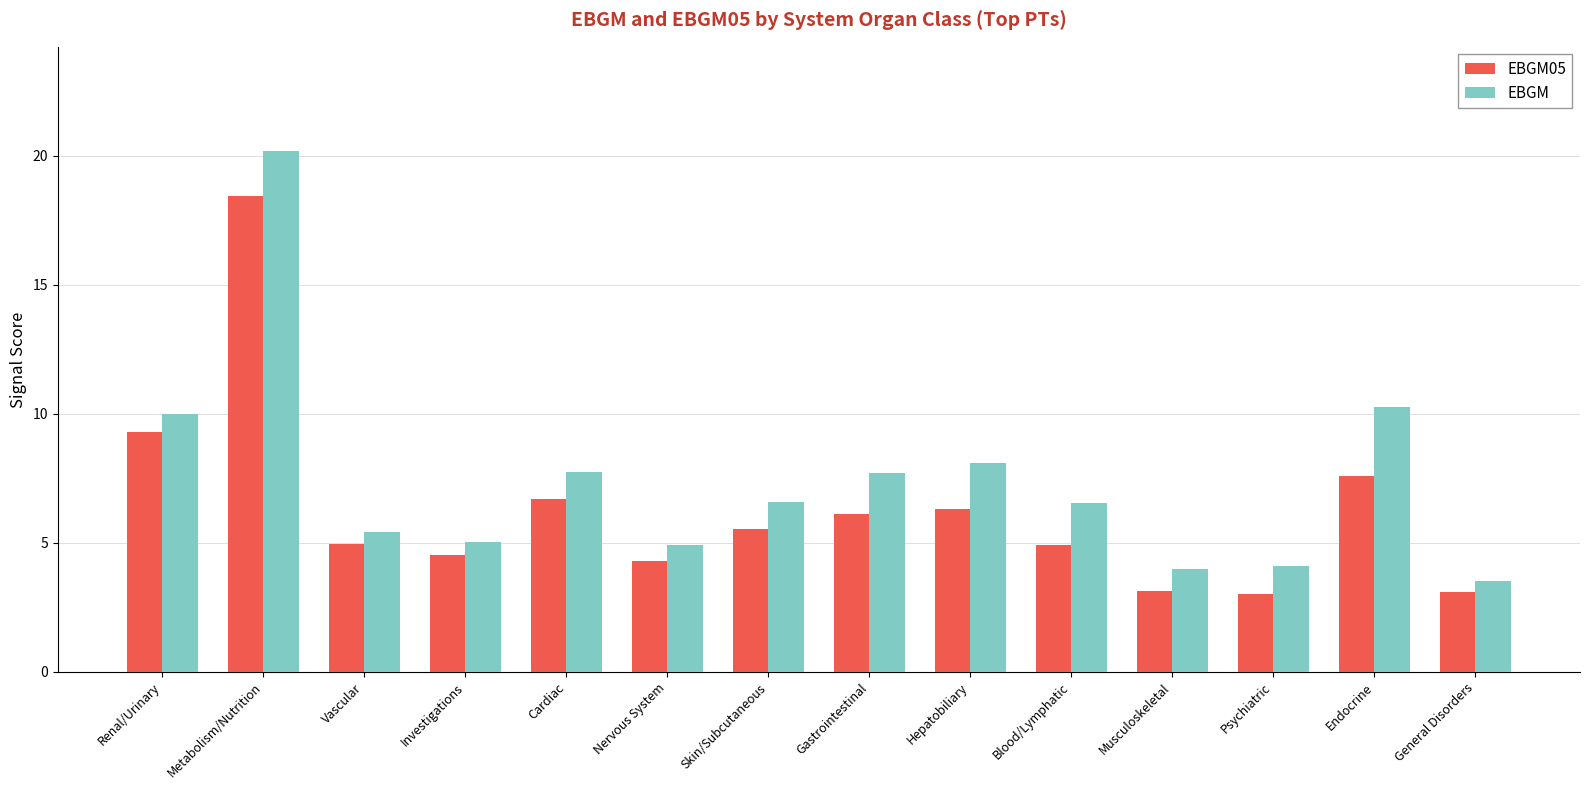

What is the difference between the highest and lowest values at Gastrointestinal?

1.6